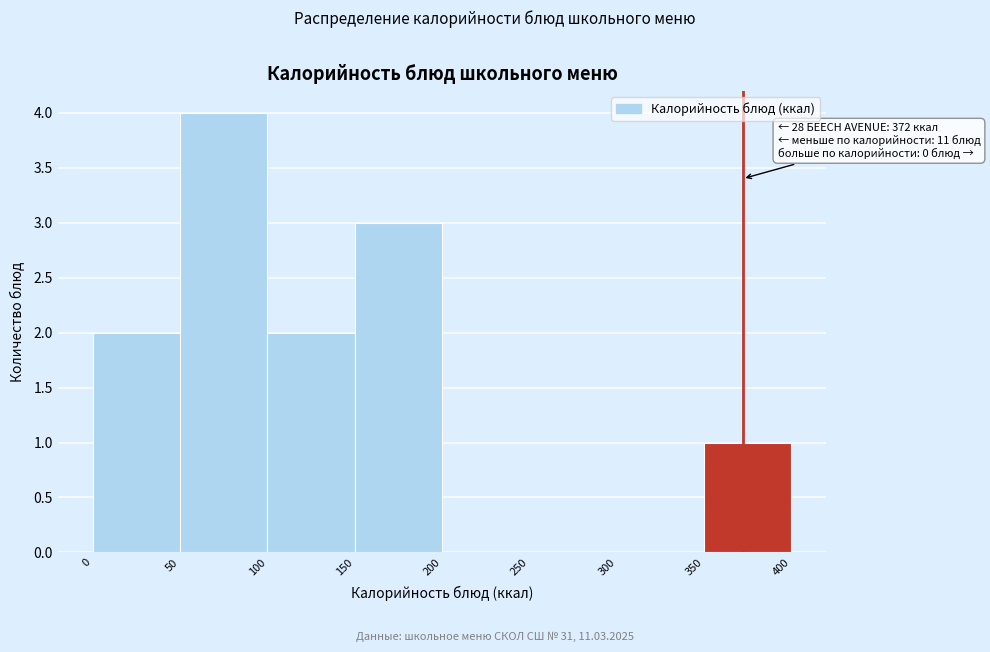

Over which range of the x-axis is the bar tallest?

50 to 100